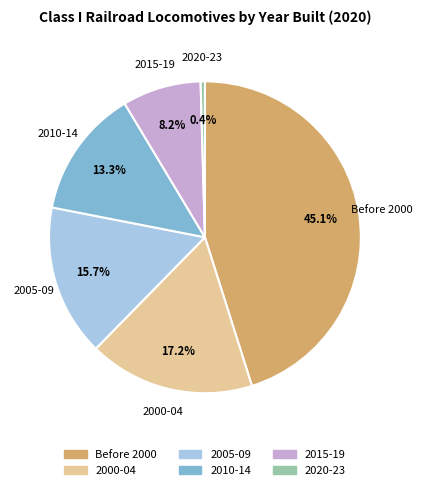

To the nearest percent, what percentage of the pie is Before 2000?

45%